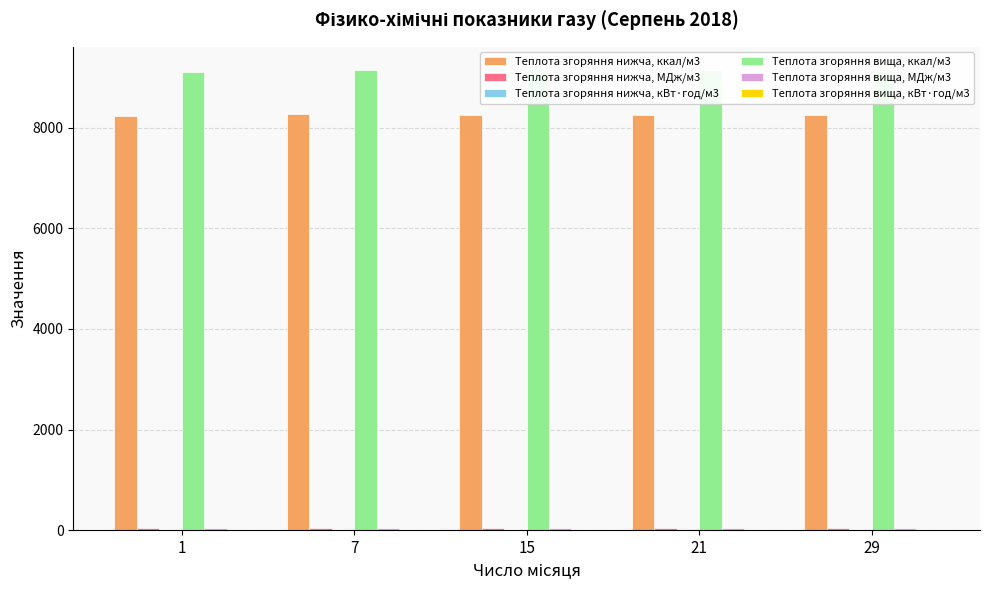

Which series has the largest total across all categories?

Теплота згоряння вища, ккал/м3